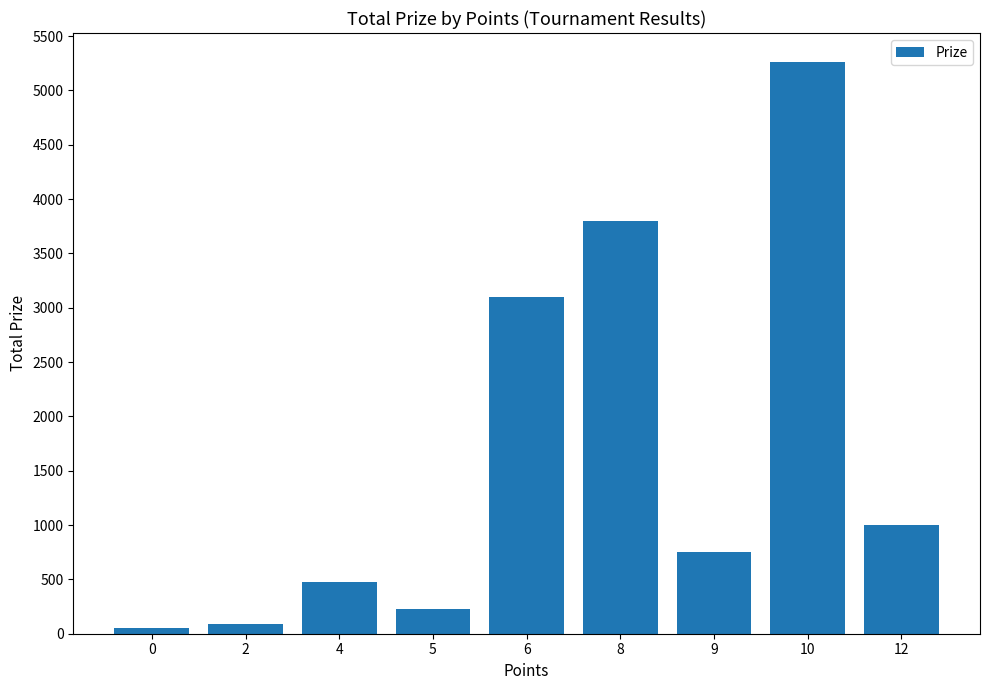

How many values are below 755?

4